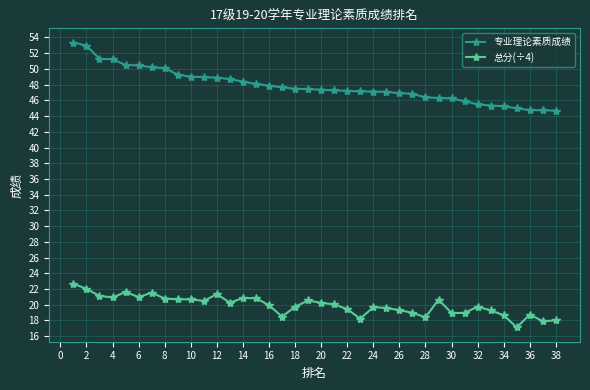

Which series has the largest total across all categories?

专业理论素质成绩